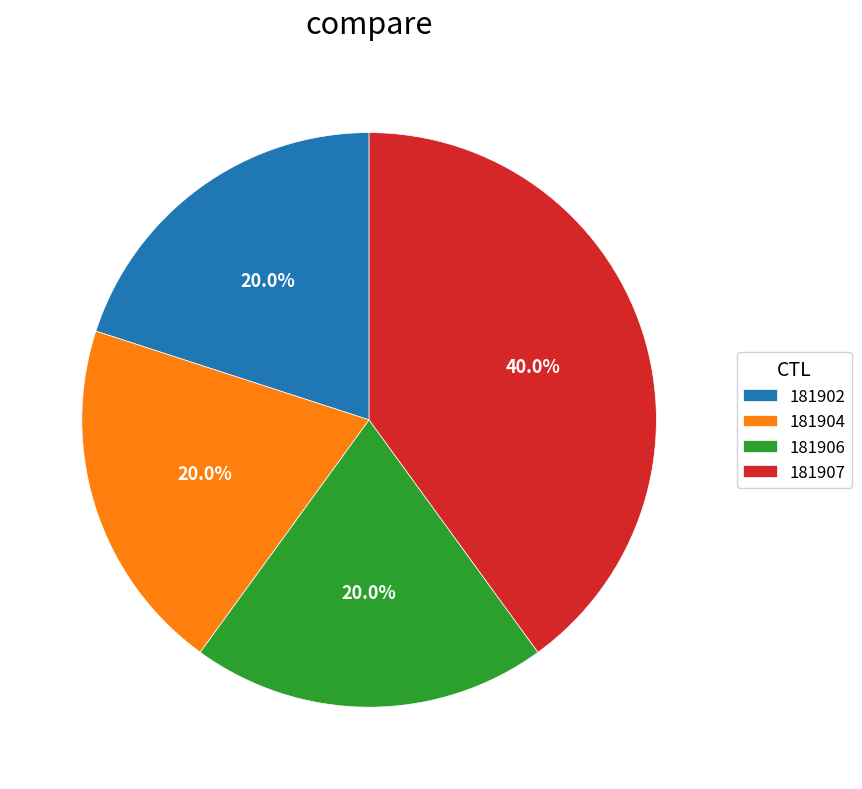

Which slice is the largest?

181907